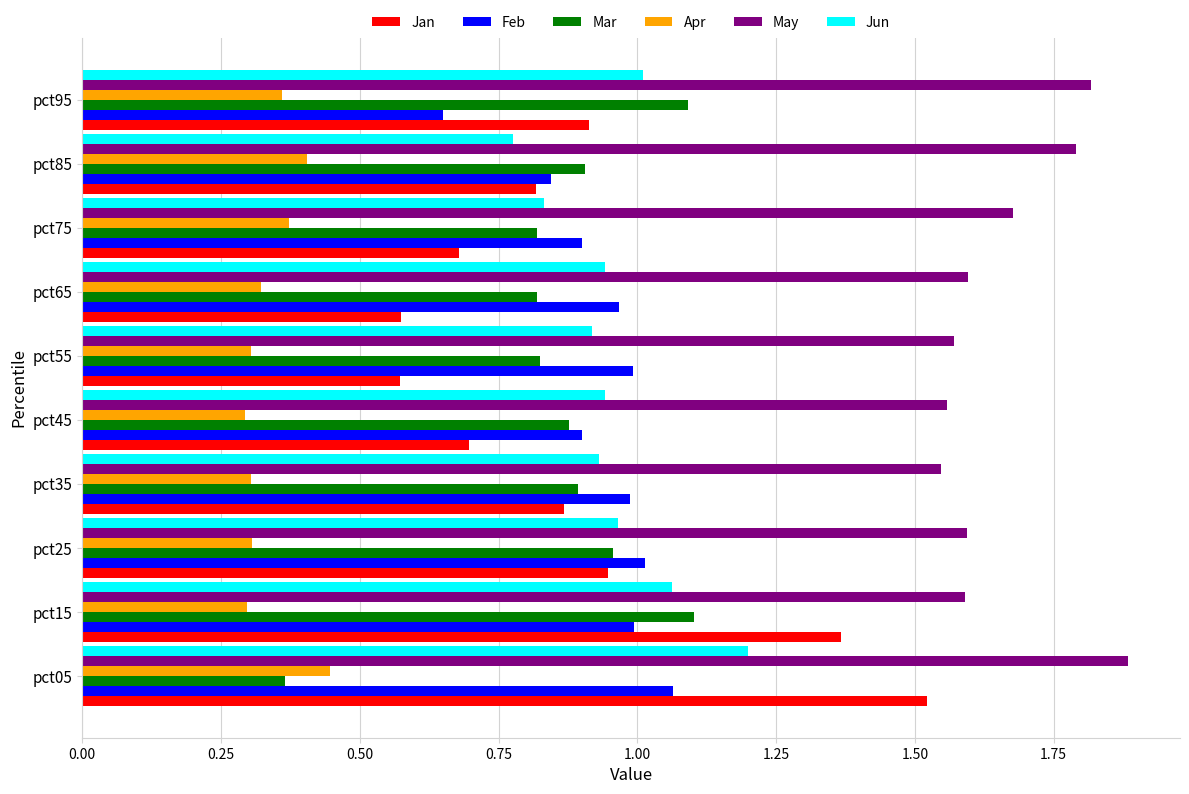

At how many categories does at least one series exceed 1?

10